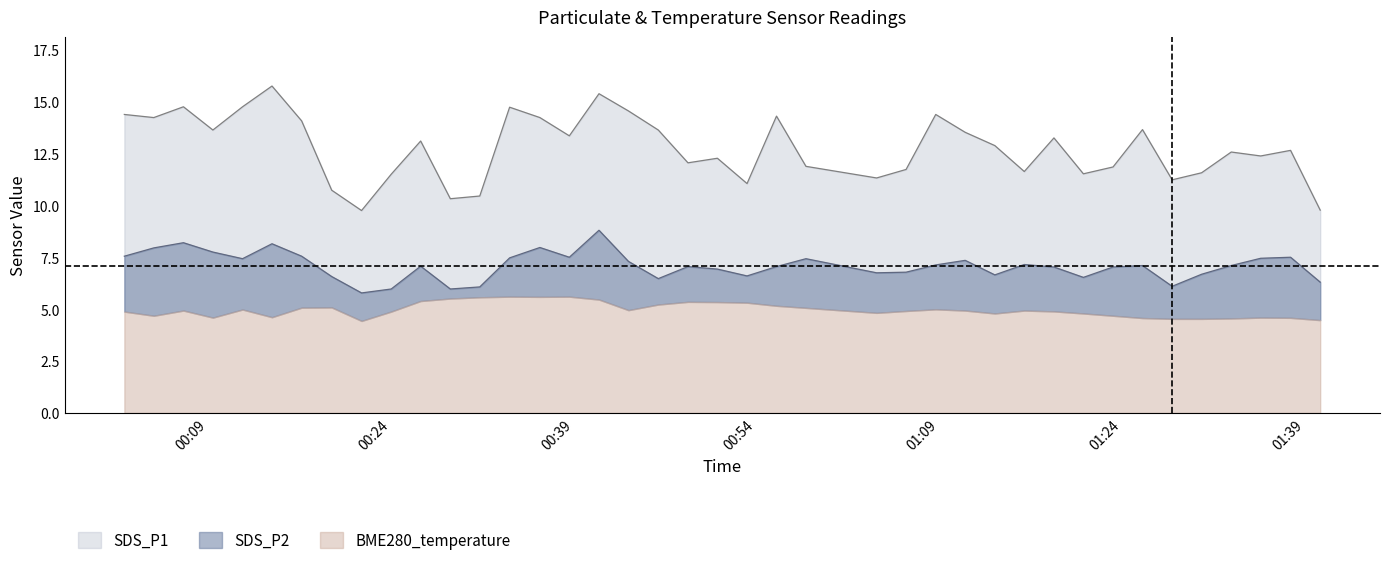

How many lines are shown in the chart?

2